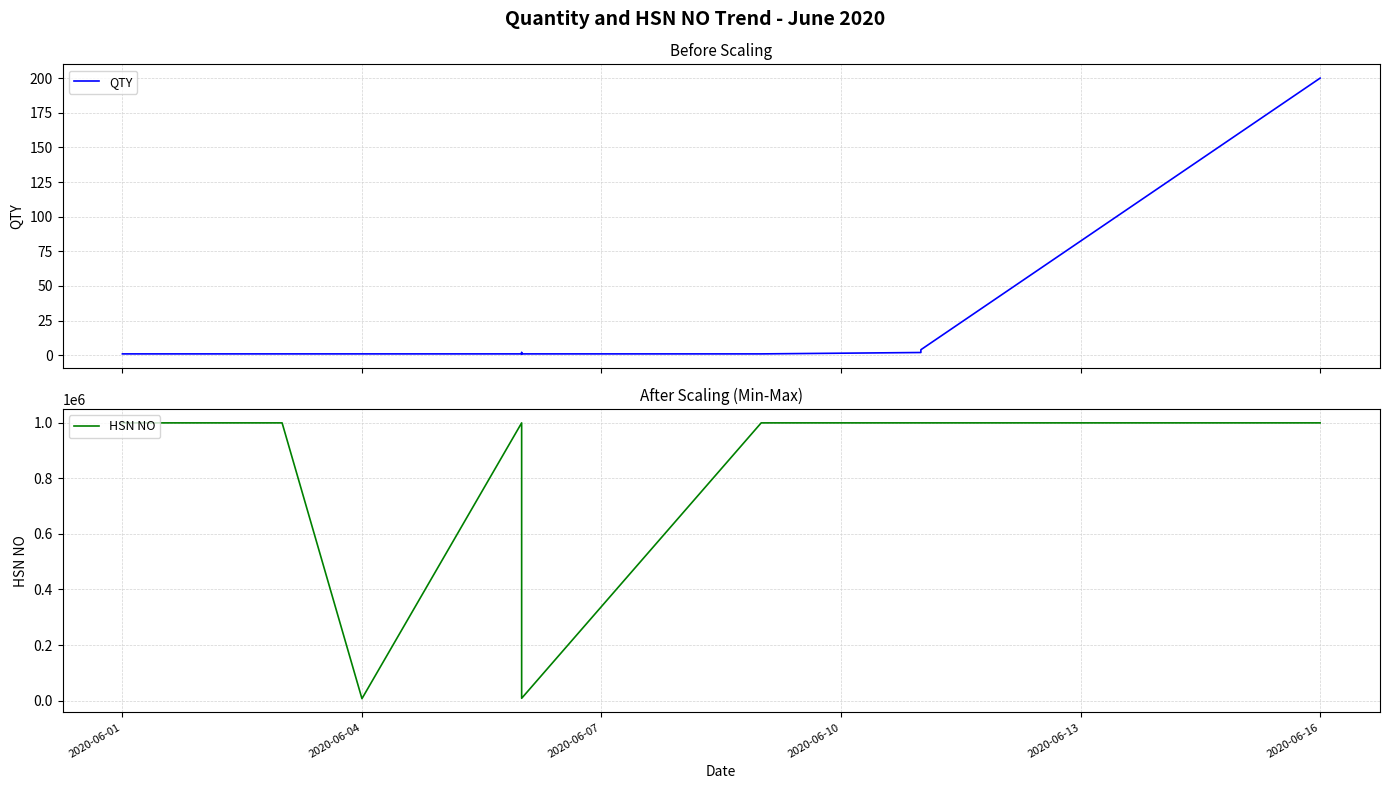

Count the number of categories in the chart.

15